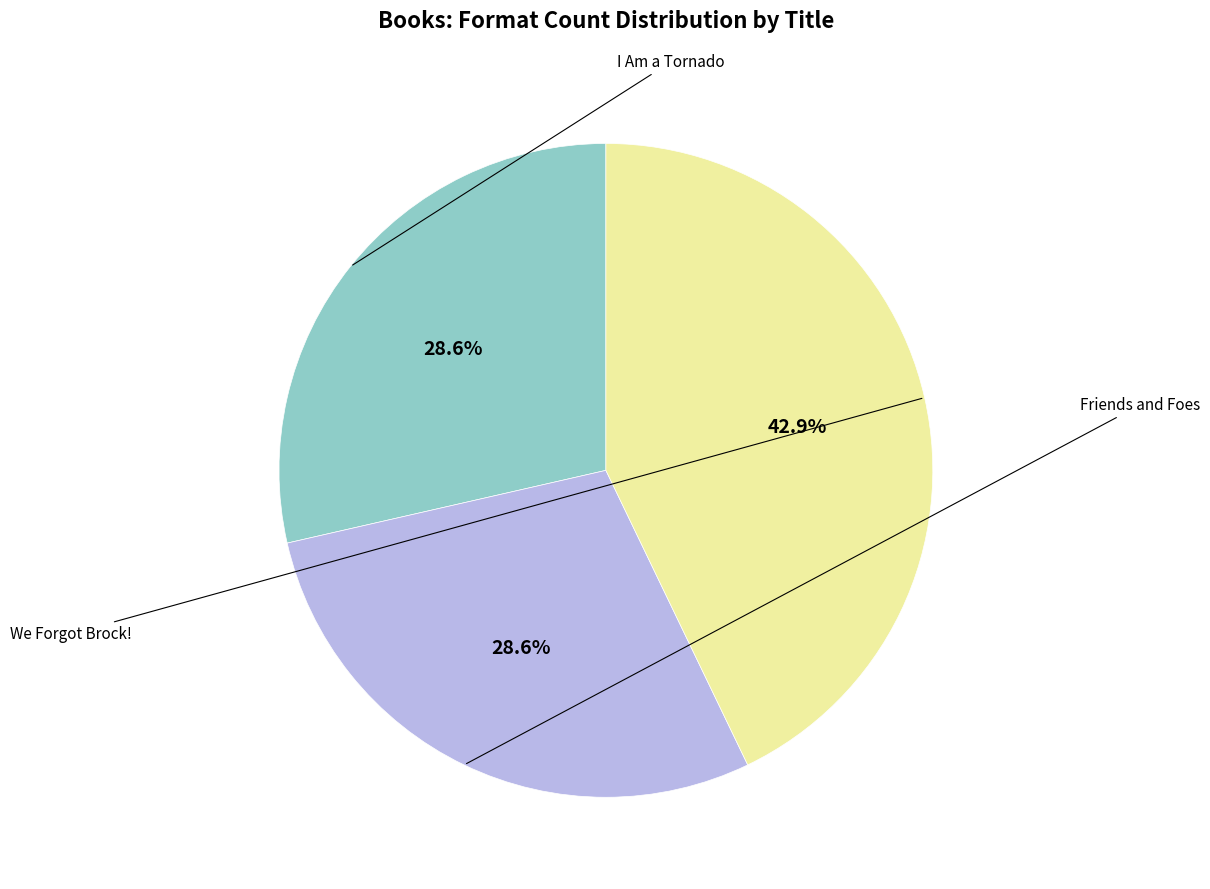

Is there a majority slice in this chart?

No